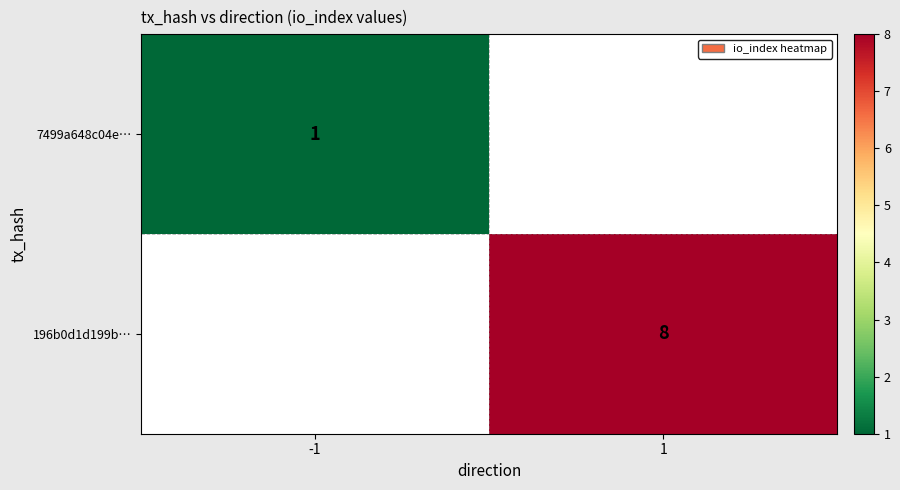

The value of 7499a648c04e… at -1 is 0. True or false?

False